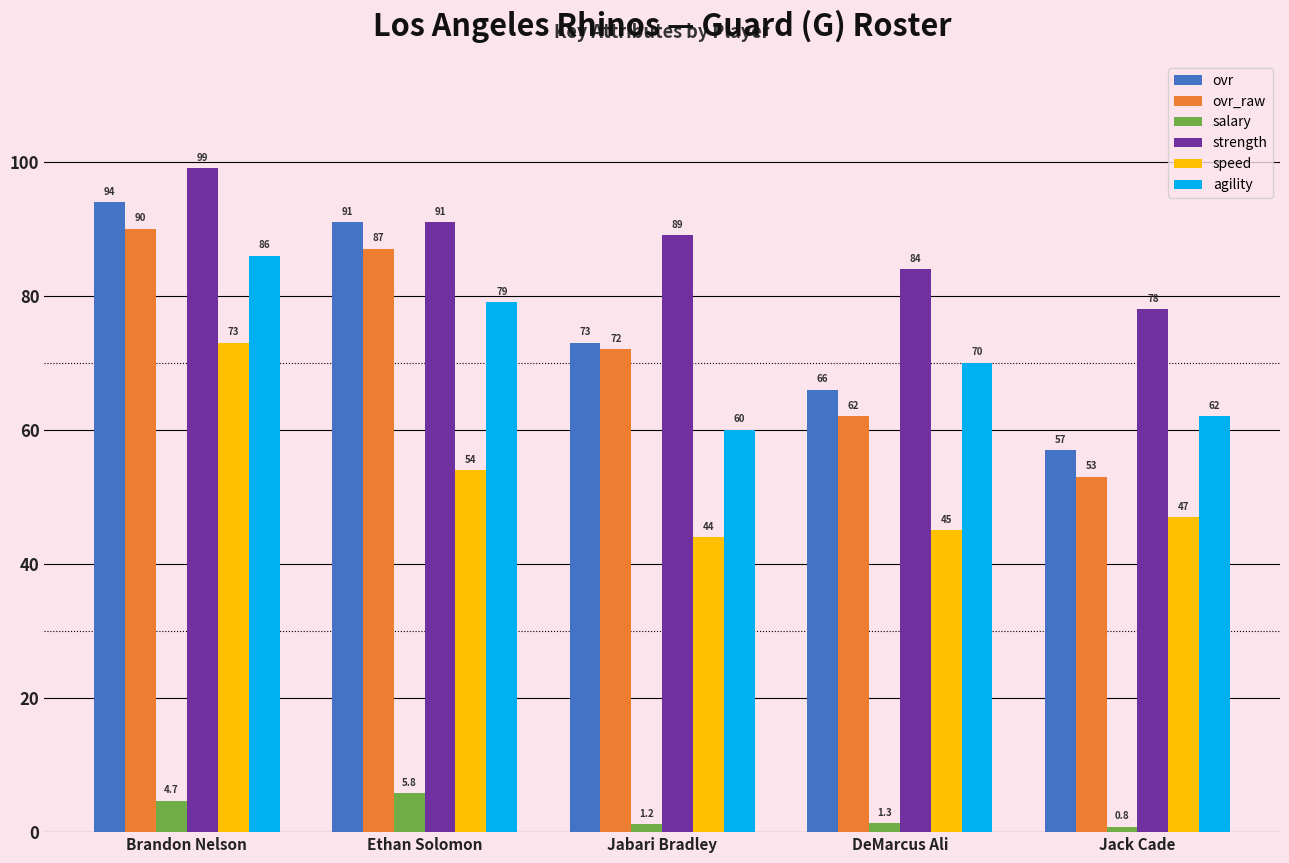

List the series in order of their peak value, highest first.

strength, ovr, ovr_raw, agility, speed, salary